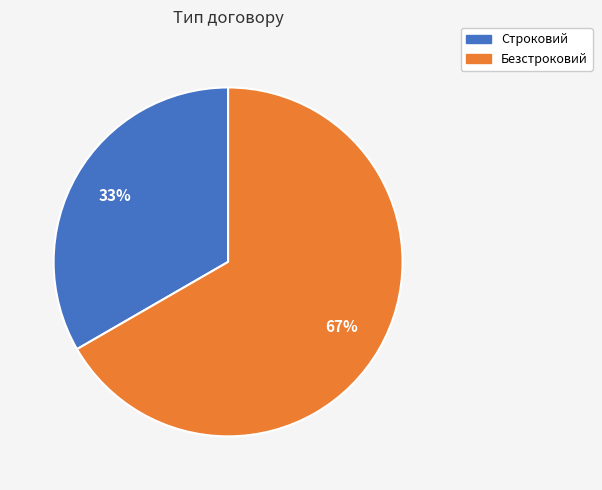

To the nearest percent, what is the average slice percentage?

50%